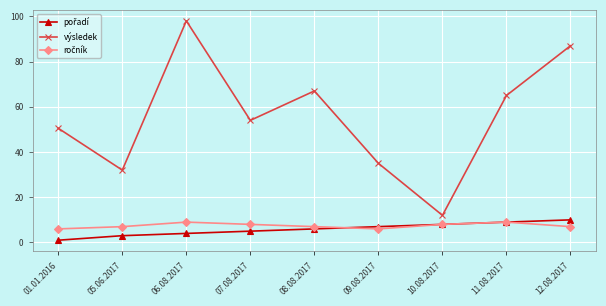

What is the label of the 7th point from the left?

10.08.2017